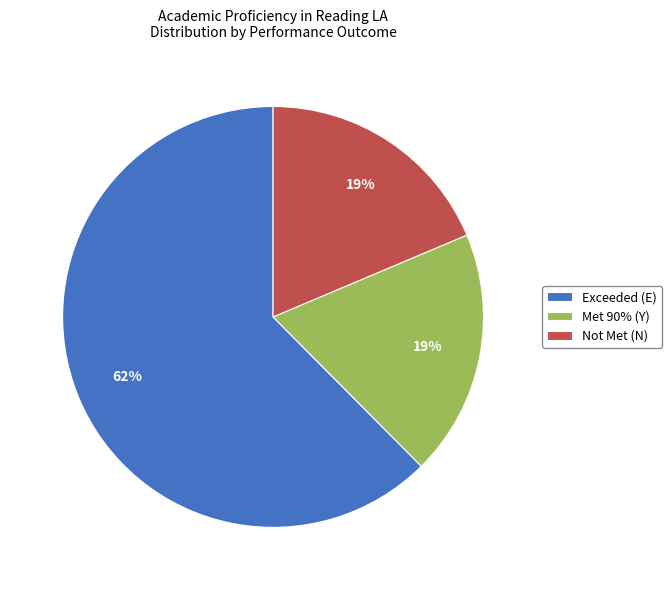

Is the sum of Exceeded (E) and Met 90% (Y) greater than half?

Yes